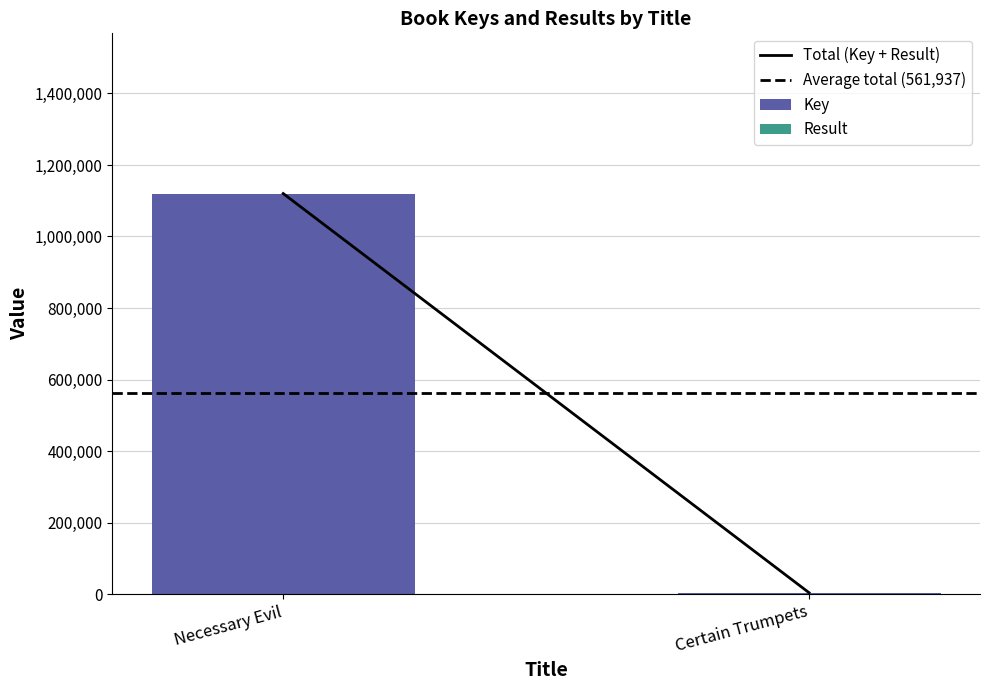

Count the number of data series in this chart.

2